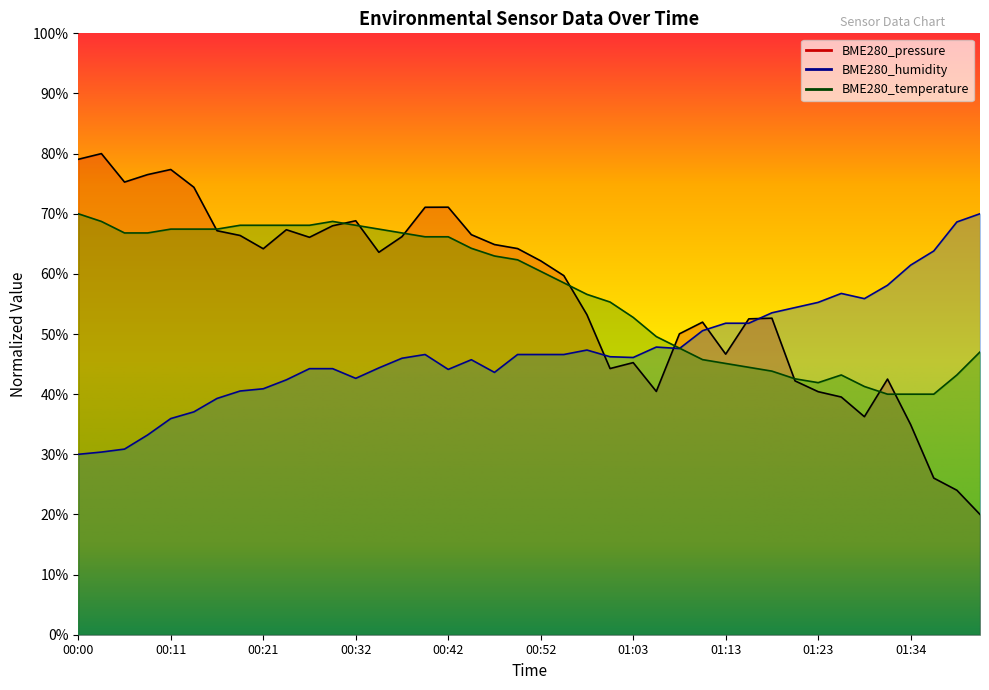

What is the label of the 36th point from the left?

01:31